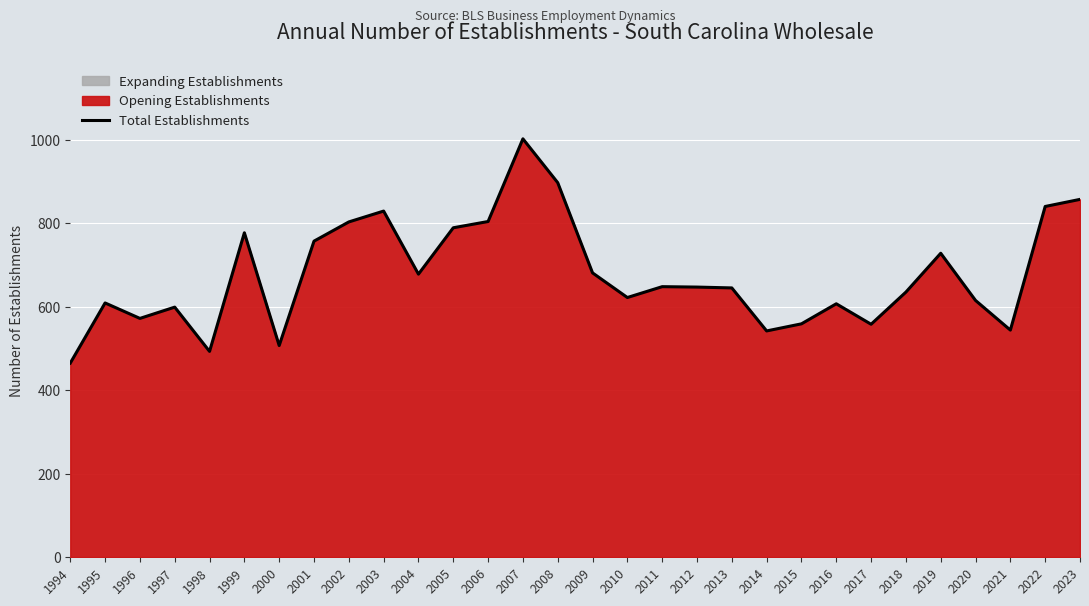

List the labels in order of value, smallest first.

1994, 1998, 2000, 2014, 2021, 2017, 2015, 1996, 1997, 2016, 1995, 2020, 2010, 2018, 2013, 2012, 2011, 2004, 2009, 2019, 2001, 1999, 2005, 2002, 2006, 2003, 2022, 2023, 2008, 2007